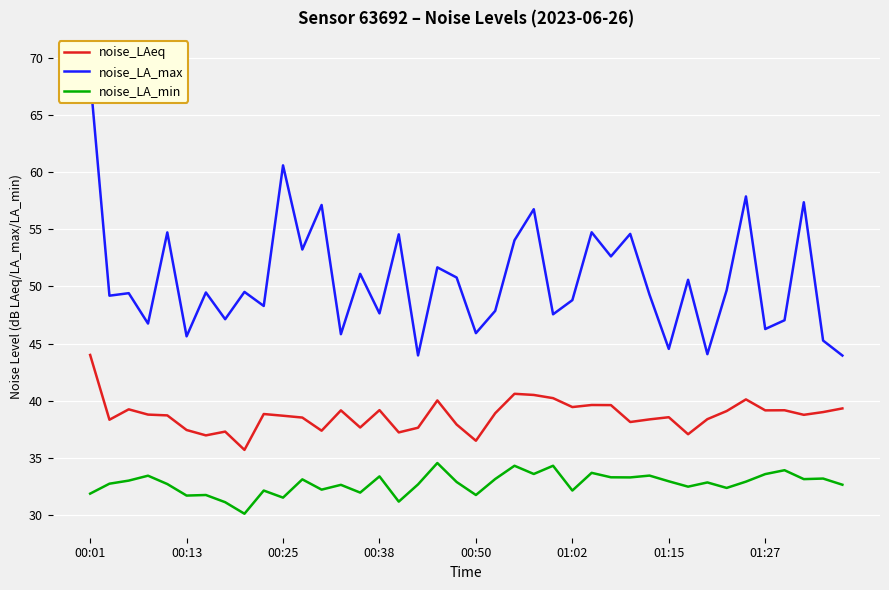

The noise_LA_max series shows 25.9 at 17. True or false?

False